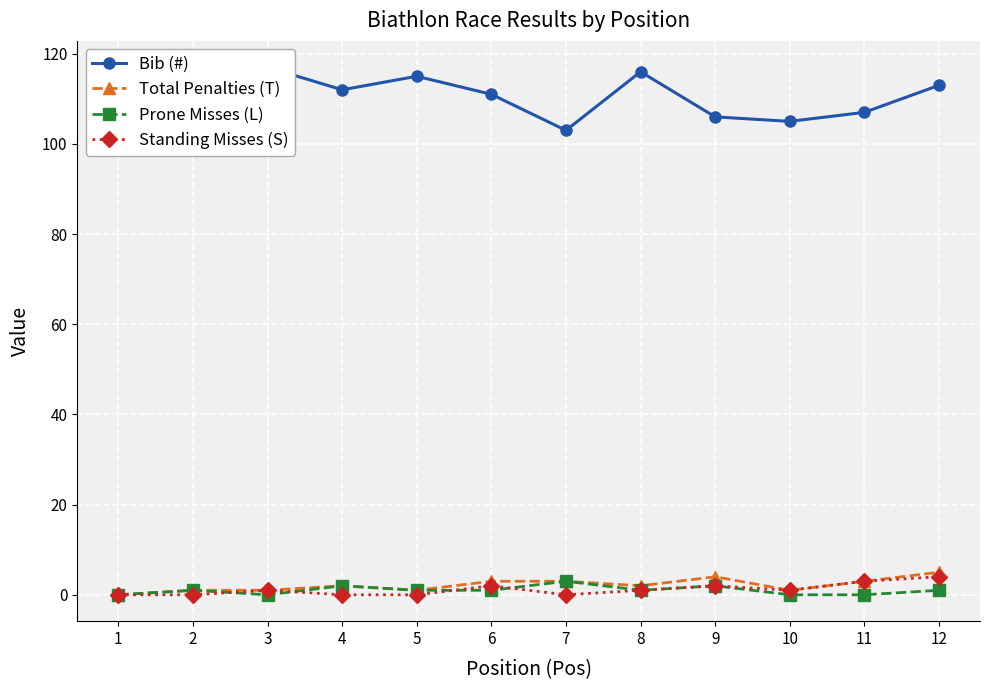

Reading left to right, what are all the values shown in this chart?

Bib (#): 1=114	2=110	3=117	4=112	5=115	6=111	7=103	8=116	9=106	10=105	11=107	12=113
Total Penalties (T): 1=0	2=1	3=1	4=2	5=1	6=3	7=3	8=2	9=4	10=1	11=3	12=5
Prone Misses (L): 1=0	2=1	3=0	4=2	5=1	6=1	7=3	8=1	9=2	10=0	11=0	12=1
Standing Misses (S): 1=0	2=0	3=1	4=0	5=0	6=2	7=0	8=1	9=2	10=1	11=3	12=4